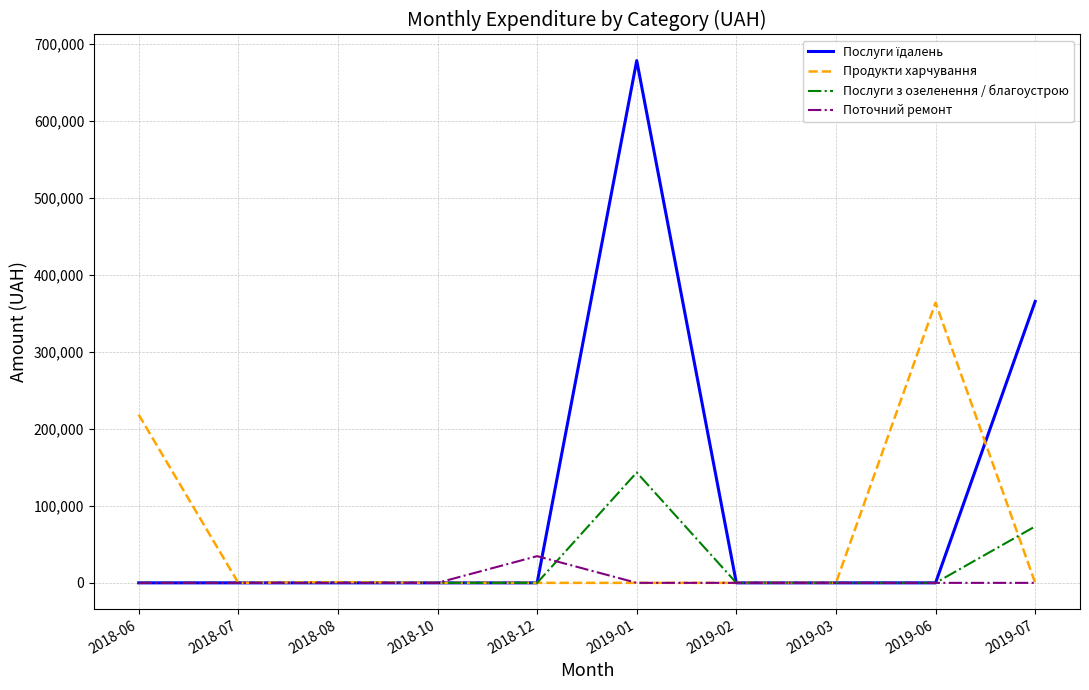

What is the sum of the Продукти харчування values at 2019-01 and 2018-08?

1000.0